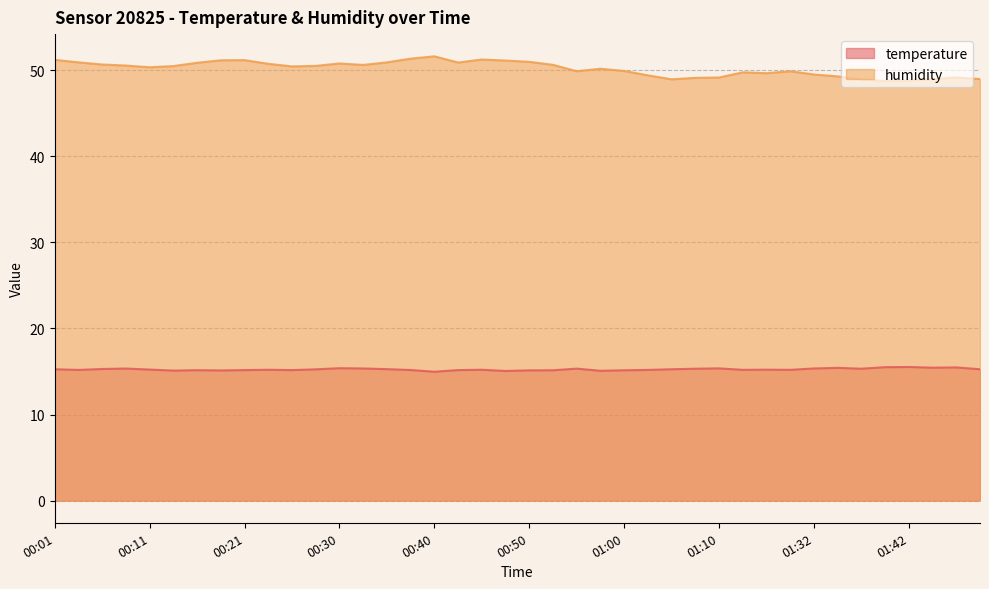

In temperature, how many points are higher than both neighbors (excluding endpoints)?

11